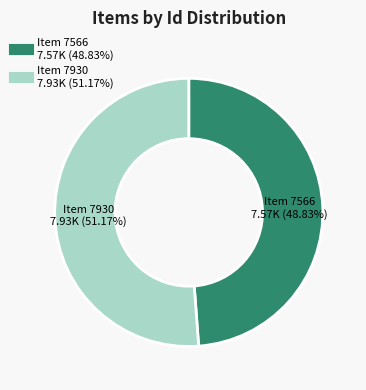

Is there a majority slice in this chart?

Yes